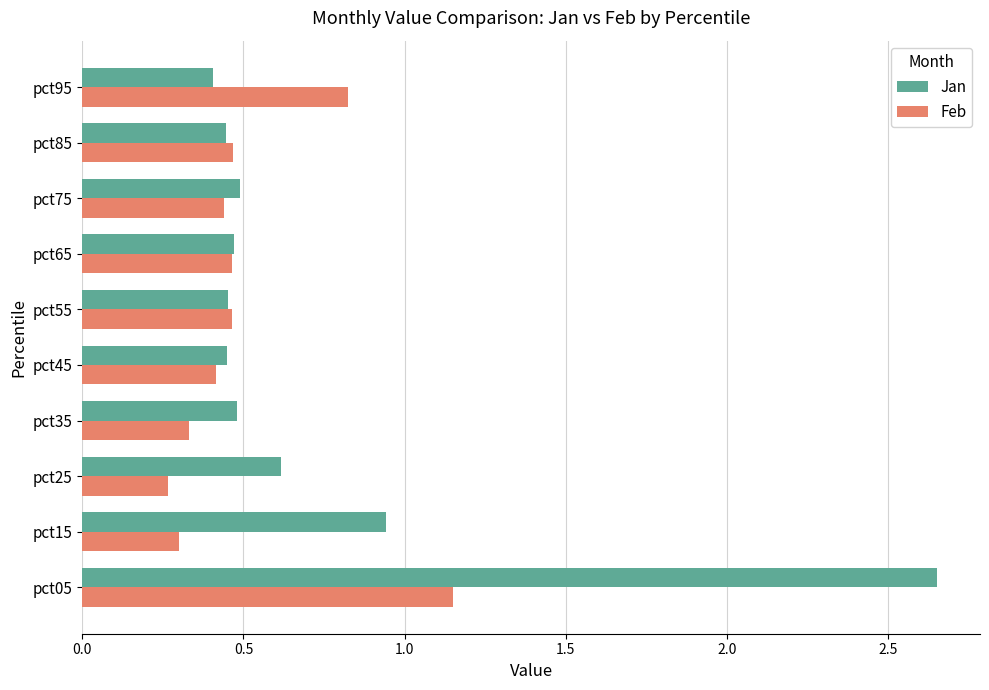

At how many categories does at least one series exceed 0?

10